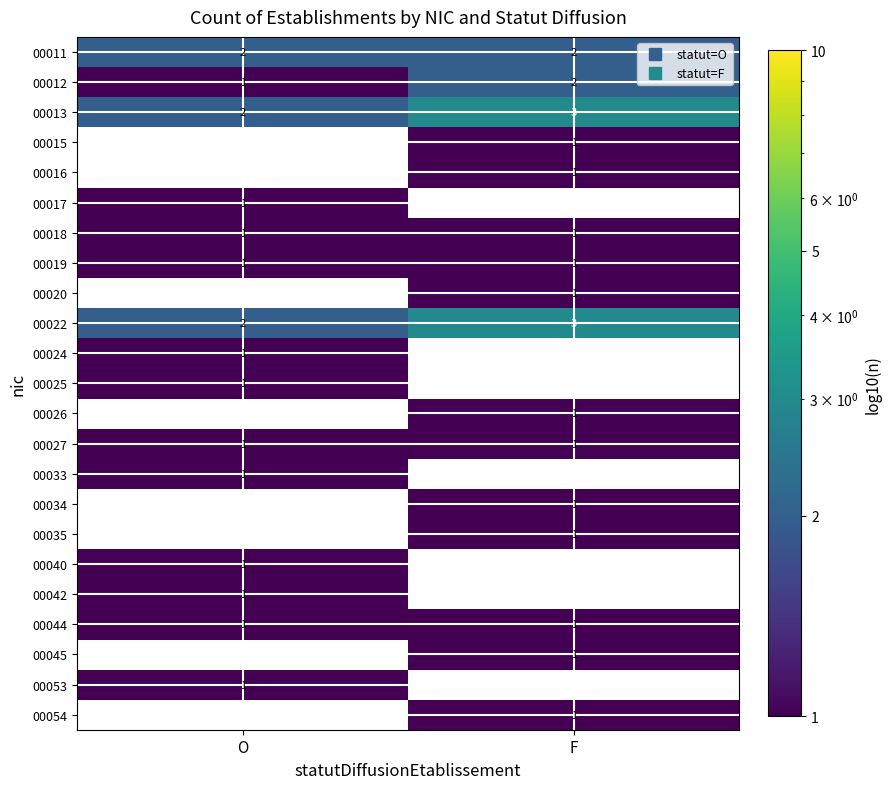

Is it true that 00054 equals 0 at O?

True